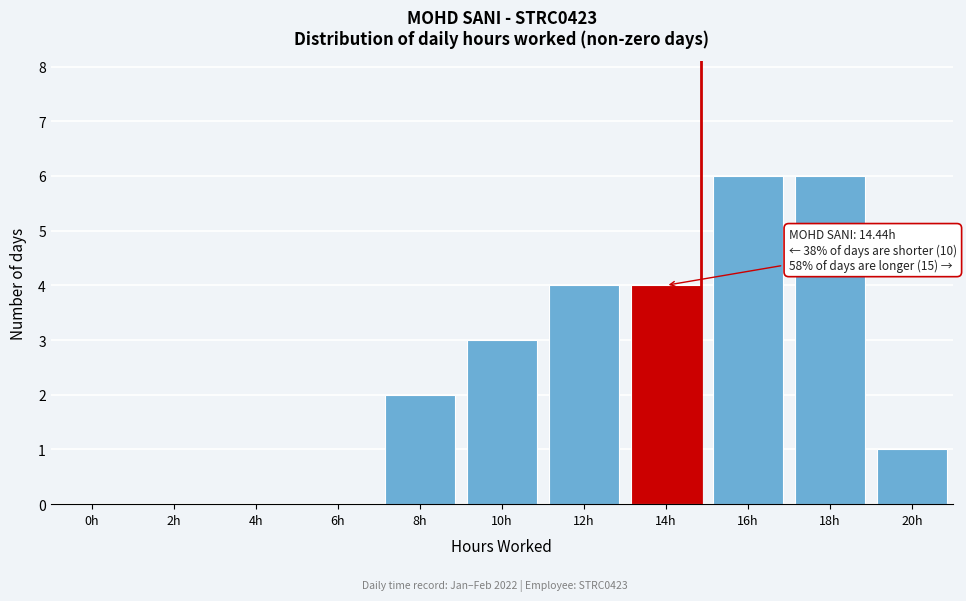

Reading left to right, extract all data points from this chart.

0h=0	2h=0	4h=0	6h=0	8h=2	10h=3	12h=4	14h=4	16h=6	18h=6	20h=1